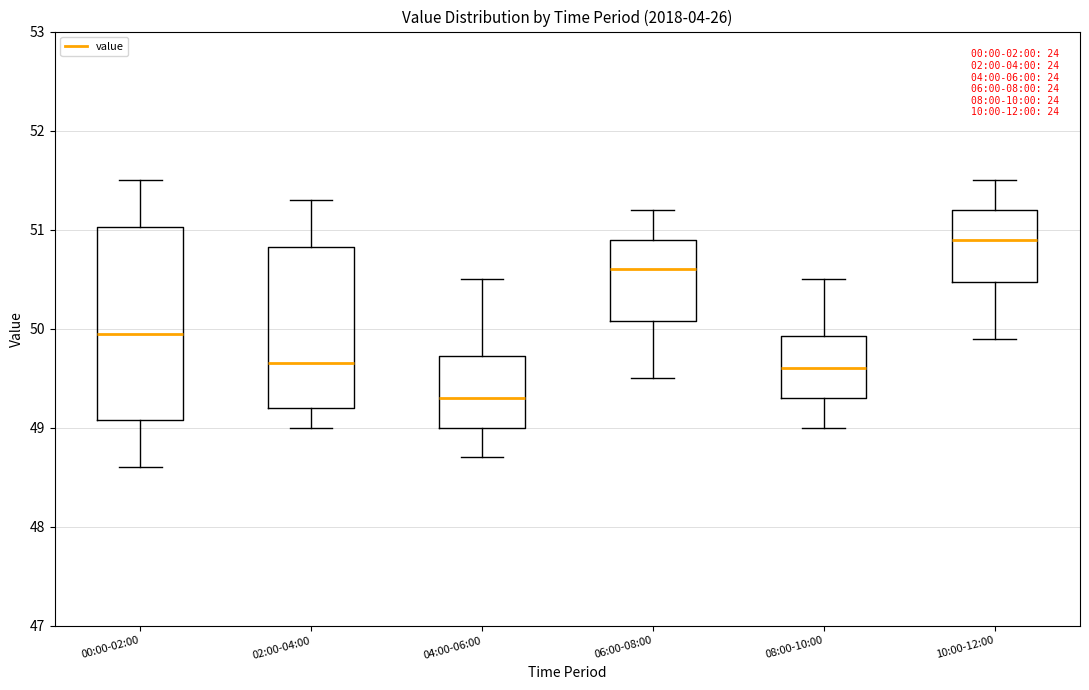

Reading left to right, transcribe this box plot: for each box, give where its median line is, the range the box spans, and where its two whiskers end, as read against the y-axis. The values are not printed on the chart, so give them approximately, as read against the axis.

00:00-02:00: median 50.0, box 49.1 to 51.0, whiskers 48.6 to 51.5
02:00-04:00: median 49.7, box 49.2 to 50.8, whiskers 49.0 to 51.3
04:00-06:00: median 49.3, box 49.0 to 49.7, whiskers 48.7 to 50.5
06:00-08:00: median 50.6, box 50.1 to 50.9, whiskers 49.5 to 51.2
08:00-10:00: median 49.6, box 49.3 to 49.9, whiskers 49.0 to 50.5
10:00-12:00: median 50.9, box 50.5 to 51.2, whiskers 49.9 to 51.5